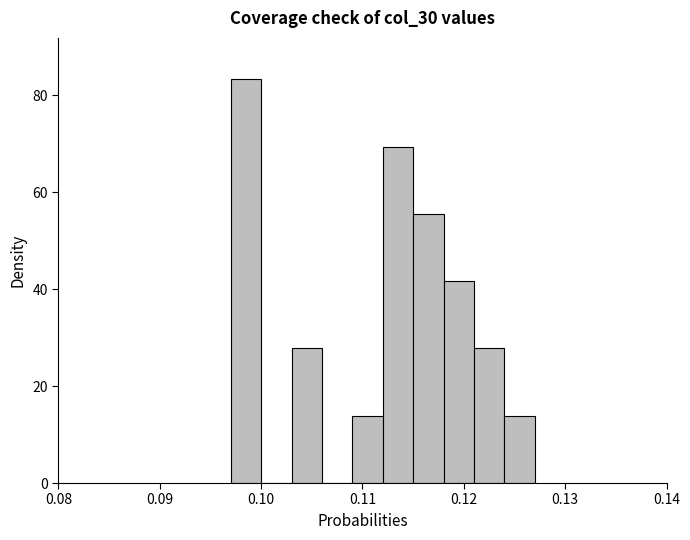

Read against the x-axis, roughly where is the centre of the tallest bar?

0.099